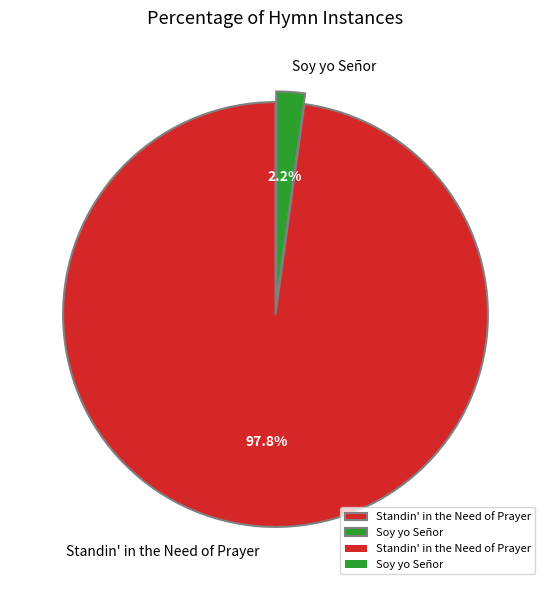

The Standin' in the Need of Prayer slice represents 90% of the pie. True or false?

False